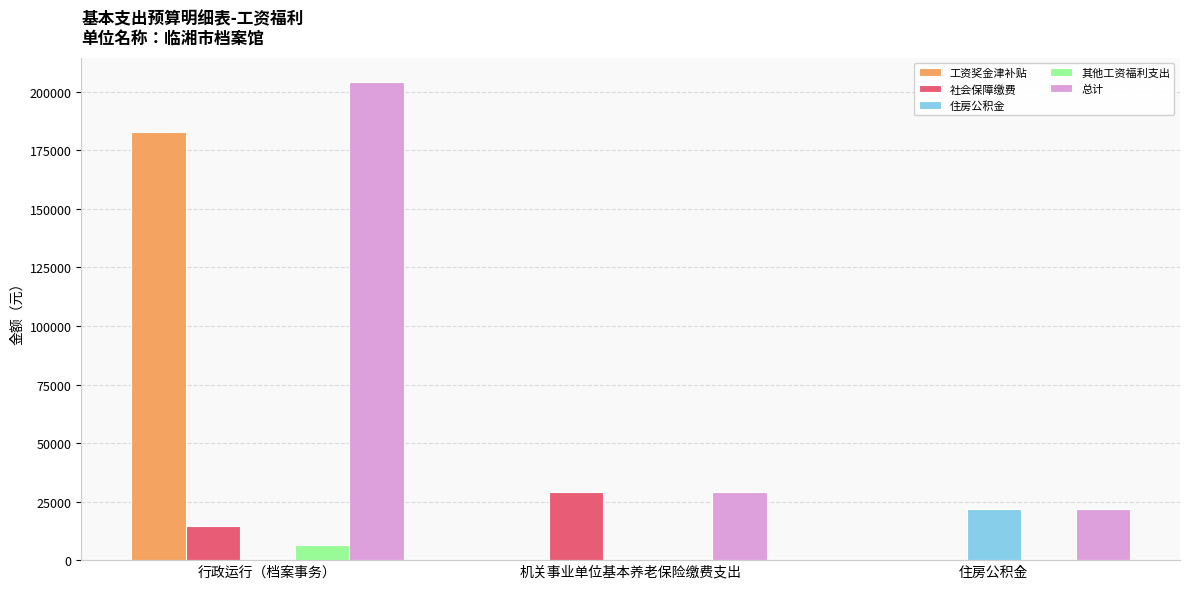

Are the bars horizontal?

No